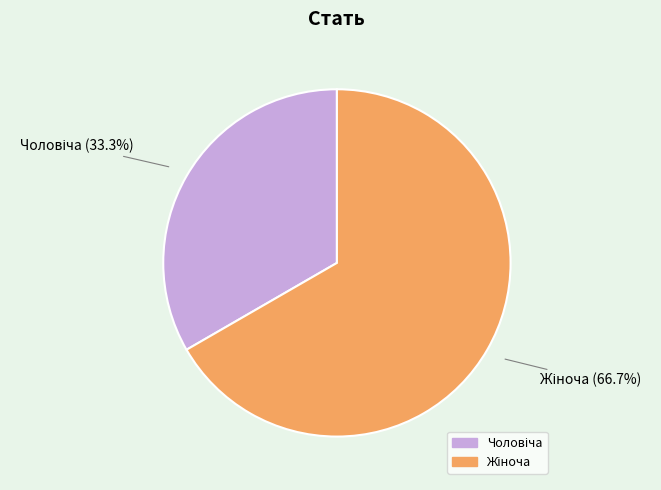

Is there any slice that represents more than half of the pie?

Yes